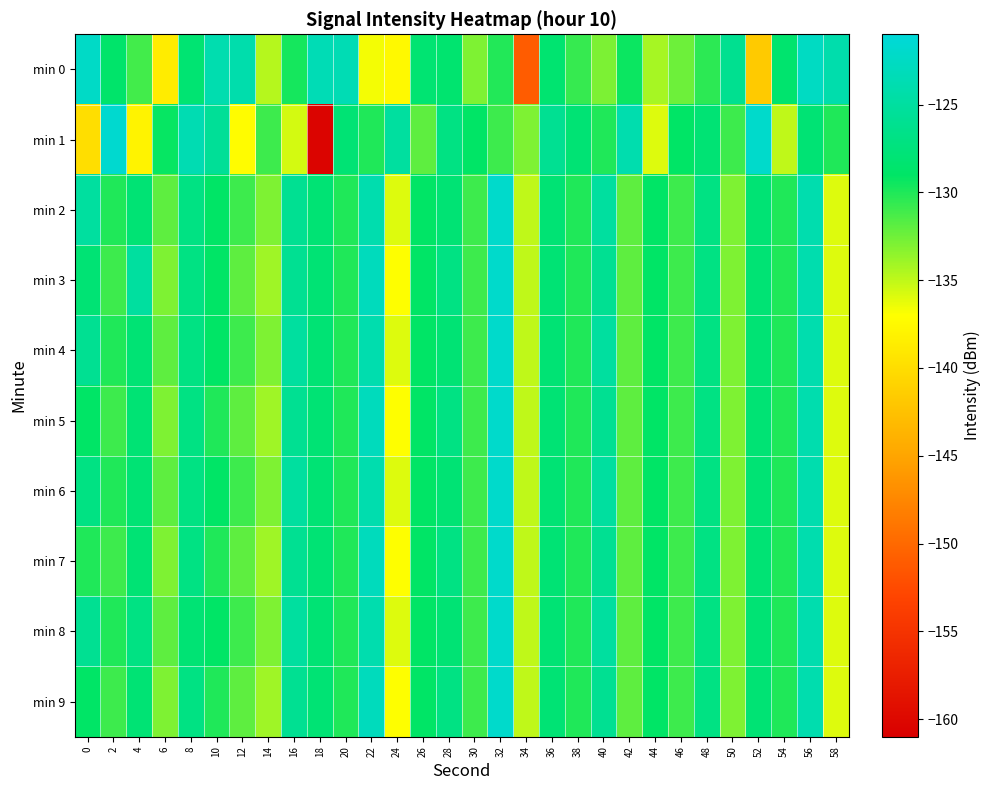

Reading right to left, what are all the values shown in this chart?

min 0: 58=-124.1	56=-122.6	54=-128.4	52=-141.7	50=-126.0	48=-130.4	46=-132.4	44=-134.2	42=-129.4	40=-132.9	38=-130.7	36=-128.3	34=-151.0	32=-130.1	30=-133.0	28=-128.4	26=-128.1	24=-137.5	22=-136.7	20=-123.5	18=-123.5	16=-129.7	14=-134.7	12=-124.1	10=-124.0	8=-128.2	6=-138.7	4=-131.1	2=-128.7	0=-122.3
min 1: 58=-130.0	56=-128.0	54=-135.0	52=-122.0	50=-131.0	48=-128.0	46=-129.0	44=-136.0	42=-124.0	40=-130.0	38=-128.0	36=-126.0	34=-133.0	32=-131.0	30=-129.0	28=-127.0	26=-132.0	24=-125.0	22=-130.0	20=-128.0	18=-160.4	16=-135.7	14=-130.9	12=-137.2	10=-125.5	8=-123.7	6=-129.3	4=-138.0	2=-121.6	0=-139.9
min 2: 58=-136.0	56=-124.0	54=-130.0	52=-128.0	50=-133.0	48=-127.0	46=-131.0	44=-129.0	42=-132.0	40=-125.0	38=-130.0	36=-128.0	34=-135.0	32=-122.0	30=-131.0	28=-128.0	26=-129.0	24=-136.0	22=-124.0	20=-130.0	18=-128.0	16=-126.0	14=-133.0	12=-131.0	10=-129.0	8=-127.0	6=-132.0	4=-128.0	2=-130.0	0=-125.0
min 3: 58=-136.0	56=-124.0	54=-130.0	52=-128.0	50=-133.0	48=-127.0	46=-131.0	44=-129.0	42=-132.0	40=-126.0	38=-130.0	36=-128.0	34=-135.0	32=-122.0	30=-131.0	28=-127.0	26=-129.0	24=-137.0	22=-123.0	20=-130.0	18=-128.0	16=-126.0	14=-134.0	12=-132.0	10=-129.0	8=-127.0	6=-133.0	4=-125.0	2=-131.0	0=-128.0
min 4: 58=-136.0	56=-124.0	54=-130.0	52=-128.0	50=-133.0	48=-127.0	46=-131.0	44=-129.0	42=-132.0	40=-125.0	38=-130.0	36=-128.0	34=-135.0	32=-122.0	30=-131.0	28=-128.0	26=-129.0	24=-136.0	22=-124.0	20=-130.0	18=-128.0	16=-125.0	14=-133.0	12=-131.0	10=-129.0	8=-127.0	6=-132.0	4=-128.0	2=-130.0	0=-126.0
min 5: 58=-136.0	56=-124.0	54=-130.0	52=-128.0	50=-133.0	48=-127.0	46=-131.0	44=-129.0	42=-132.0	40=-126.0	38=-130.0	36=-128.0	34=-135.0	32=-122.0	30=-131.0	28=-127.0	26=-129.0	24=-137.0	22=-123.0	20=-130.0	18=-128.0	16=-126.0	14=-134.0	12=-132.0	10=-130.0	8=-127.0	6=-133.0	4=-128.0	2=-131.0	0=-129.0
min 6: 58=-136.0	56=-124.0	54=-130.0	52=-128.0	50=-133.0	48=-127.0	46=-131.0	44=-129.0	42=-132.0	40=-125.0	38=-130.0	36=-128.0	34=-135.0	32=-122.0	30=-131.0	28=-128.0	26=-129.0	24=-136.0	22=-124.0	20=-130.0	18=-128.0	16=-125.0	14=-133.0	12=-131.0	10=-129.0	8=-127.0	6=-132.0	4=-128.0	2=-130.0	0=-127.0
min 7: 58=-136.0	56=-124.0	54=-130.0	52=-128.0	50=-133.0	48=-127.0	46=-131.0	44=-129.0	42=-132.0	40=-126.0	38=-130.0	36=-128.0	34=-135.0	32=-122.0	30=-131.0	28=-127.0	26=-129.0	24=-137.0	22=-123.0	20=-130.0	18=-128.0	16=-126.0	14=-134.0	12=-132.0	10=-130.0	8=-127.0	6=-133.0	4=-128.0	2=-131.0	0=-130.0
min 8: 58=-136.0	56=-124.0	54=-130.0	52=-128.0	50=-133.0	48=-127.0	46=-131.0	44=-129.0	42=-132.0	40=-125.0	38=-130.0	36=-128.0	34=-135.0	32=-122.0	30=-131.0	28=-128.0	26=-129.0	24=-136.0	22=-124.0	20=-130.0	18=-128.0	16=-125.0	14=-133.0	12=-131.0	10=-129.0	8=-128.0	6=-132.0	4=-127.0	2=-130.0	0=-126.0
min 9: 58=-136.0	56=-124.0	54=-130.0	52=-128.0	50=-133.0	48=-127.0	46=-131.0	44=-129.0	42=-132.0	40=-126.0	38=-130.0	36=-128.0	34=-135.0	32=-122.0	30=-131.0	28=-127.0	26=-129.0	24=-137.0	22=-123.0	20=-130.0	18=-128.0	16=-126.0	14=-134.0	12=-132.0	10=-130.0	8=-127.0	6=-133.0	4=-128.0	2=-131.0	0=-129.0